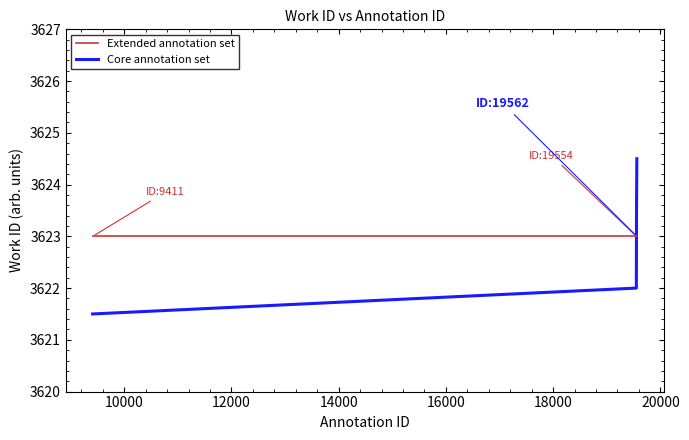

At how many categories does at least one series exceed 3622?

7